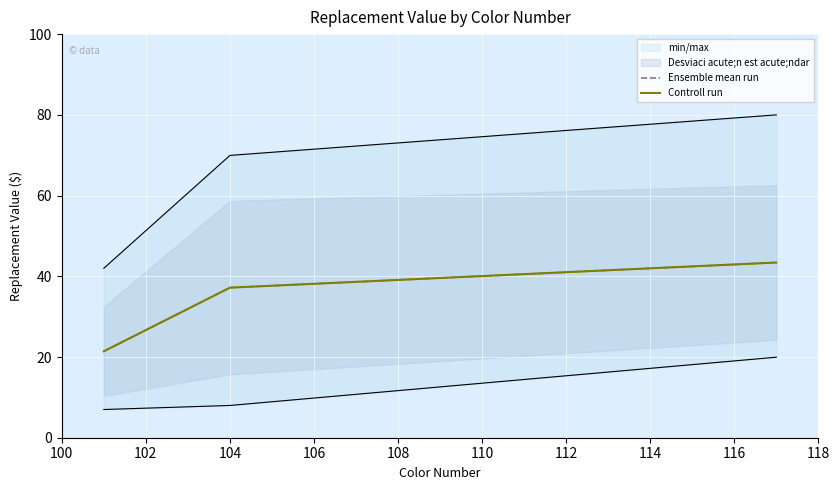

What is the maximum value for Ensemble mean run?

43.4